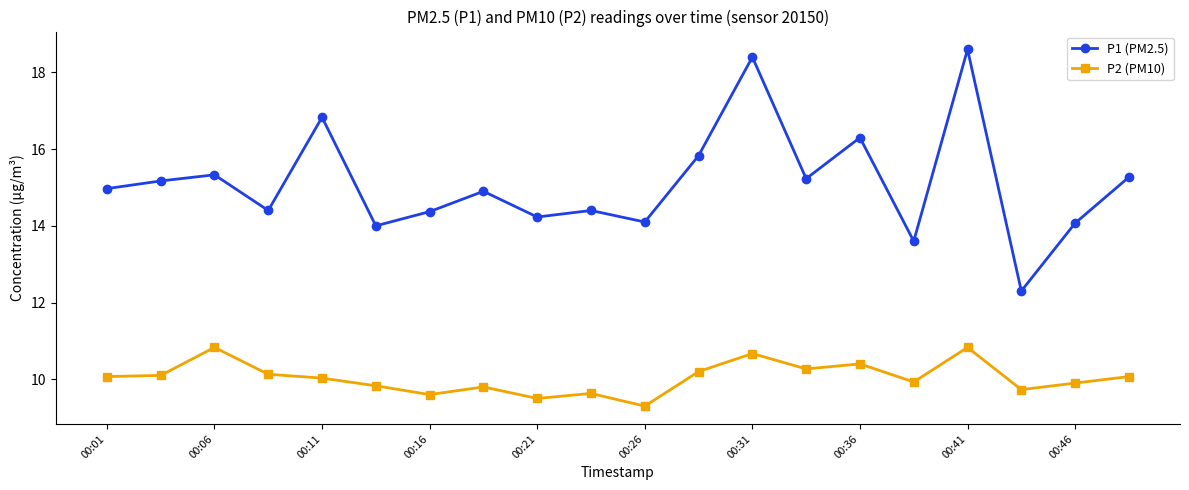

What is the minimum value for P2 (PM10)?

9.3